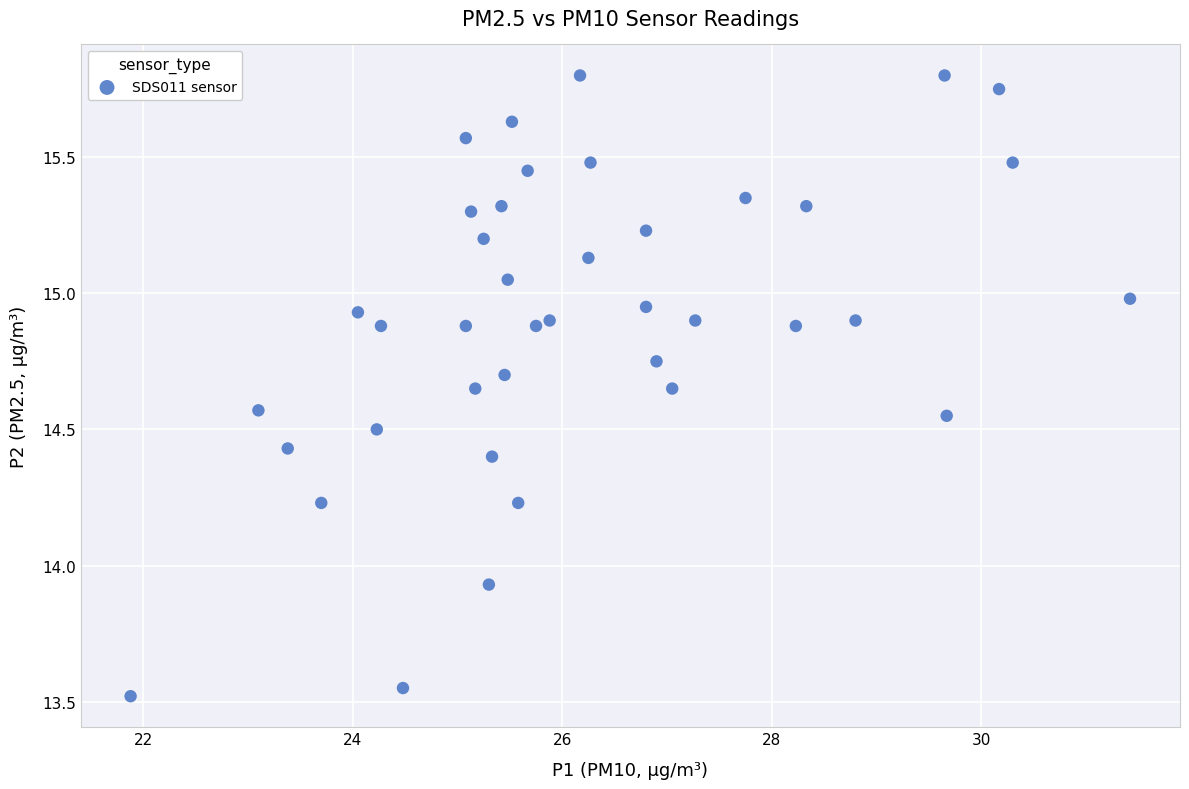

What is the range of Y values (max minus min)?

2.3